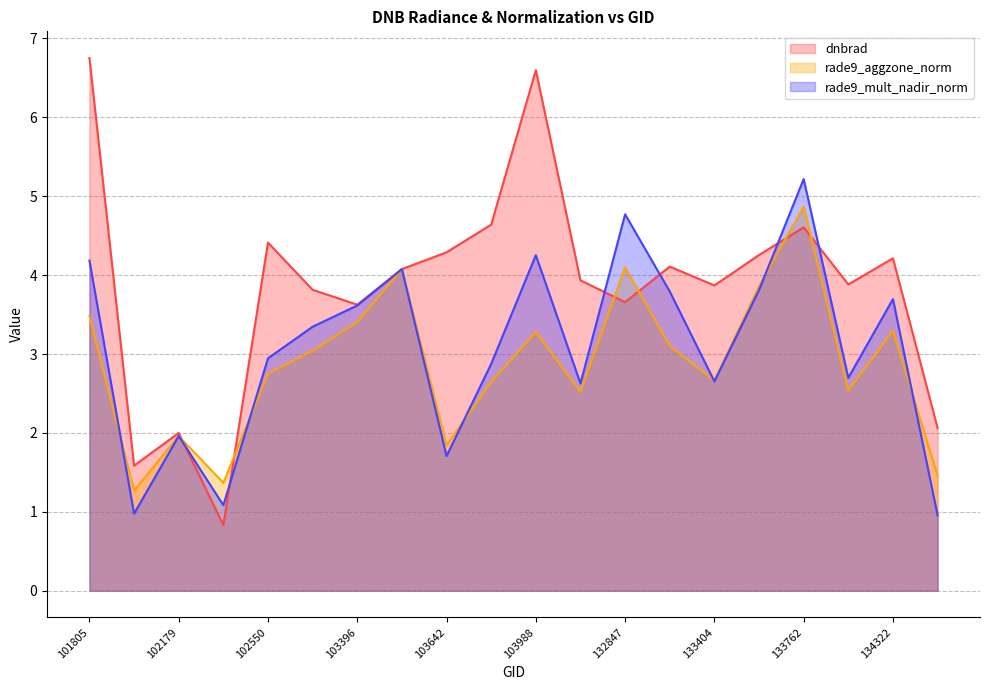

Rank the categories by rade9_aggzone_norm value from lowest to highest.

101917, 102300, 134492, 103642, 102179, 104471, 134138, 103760, 133404, 102550, 103278, 133209, 103988, 134322, 103396, 101805, 133584, 103515, 132847, 133762